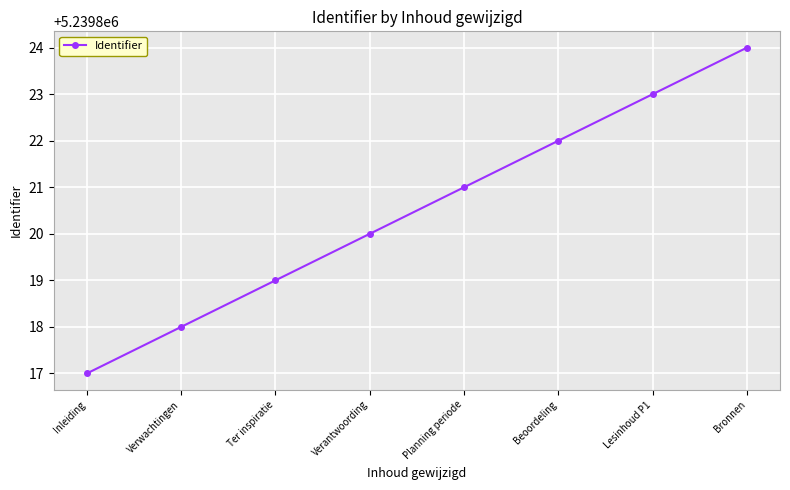

Count the number of categories in the chart.

8